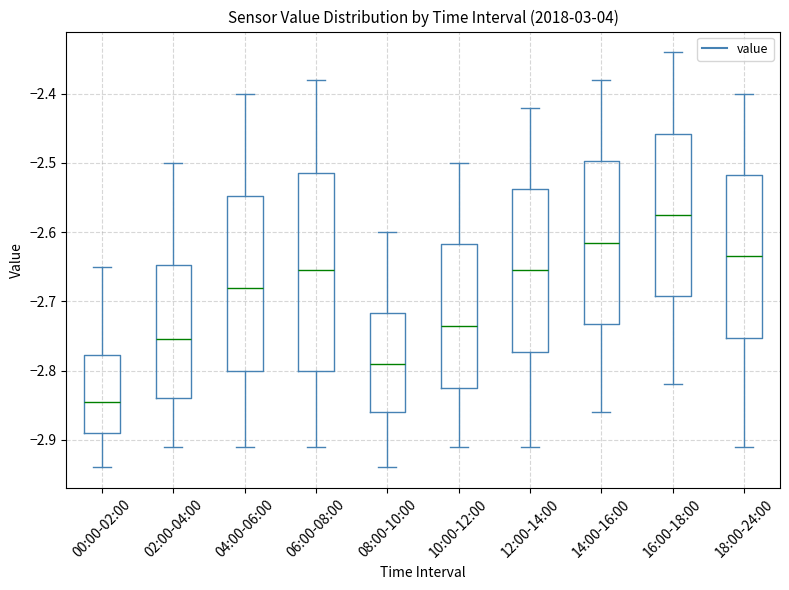

Reading left to right, transcribe this box plot: for each box, give where its median line is, the range the box spans, and where its two whiskers end, as read against the y-axis. The values are not printed on the chart, so give them approximately, as read against the axis.

00:00-02:00: median -2.84, box -2.89 to -2.78, whiskers -2.94 to -2.65
02:00-04:00: median -2.75, box -2.84 to -2.65, whiskers -2.91 to -2.50
04:00-06:00: median -2.68, box -2.80 to -2.55, whiskers -2.91 to -2.40
06:00-08:00: median -2.65, box -2.80 to -2.51, whiskers -2.91 to -2.38
08:00-10:00: median -2.79, box -2.86 to -2.72, whiskers -2.94 to -2.60
10:00-12:00: median -2.73, box -2.82 to -2.62, whiskers -2.91 to -2.50
12:00-14:00: median -2.65, box -2.77 to -2.54, whiskers -2.91 to -2.42
14:00-16:00: median -2.61, box -2.73 to -2.50, whiskers -2.86 to -2.38
16:00-18:00: median -2.57, box -2.69 to -2.46, whiskers -2.82 to -2.34
18:00-24:00: median -2.63, box -2.75 to -2.52, whiskers -2.91 to -2.40